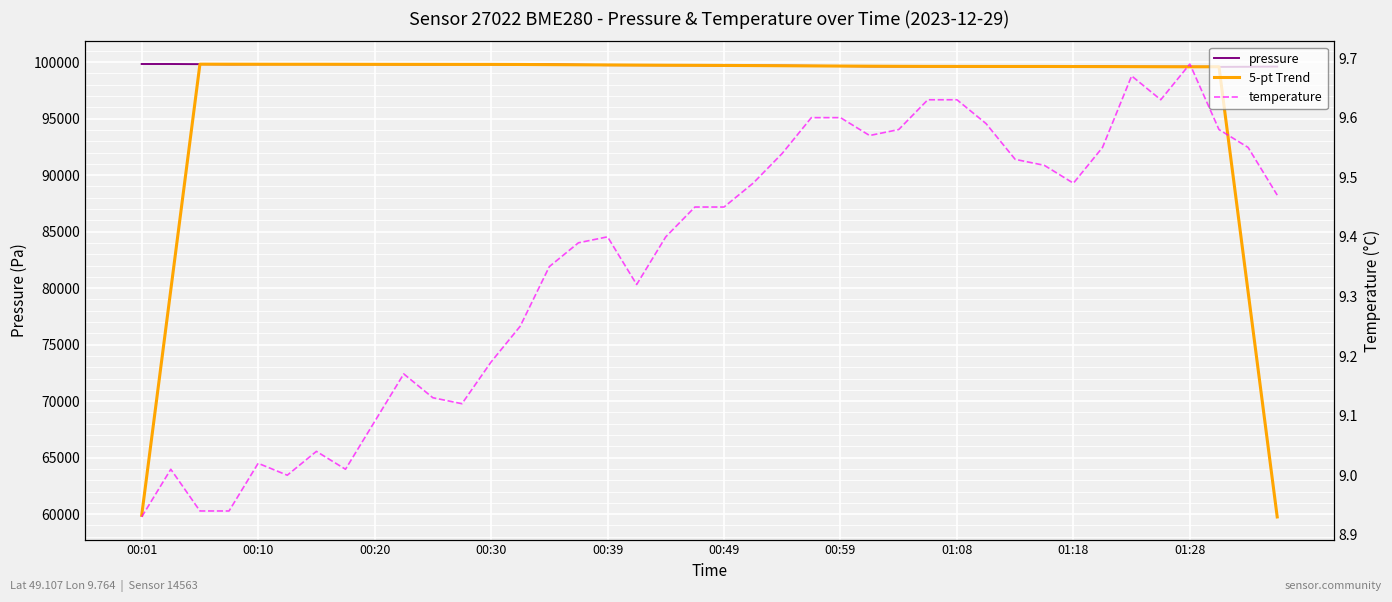

Count the number of data series in this chart.

3